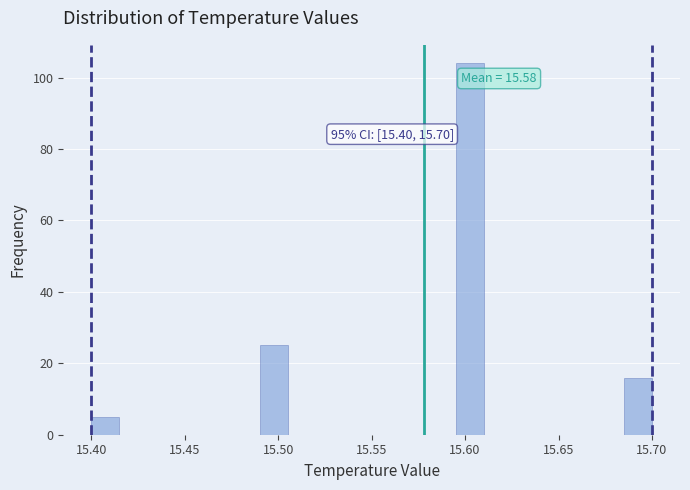

Around what value on the x-axis is the tallest bar? Give the approximate position of its centre, as read against the axis.

15.605